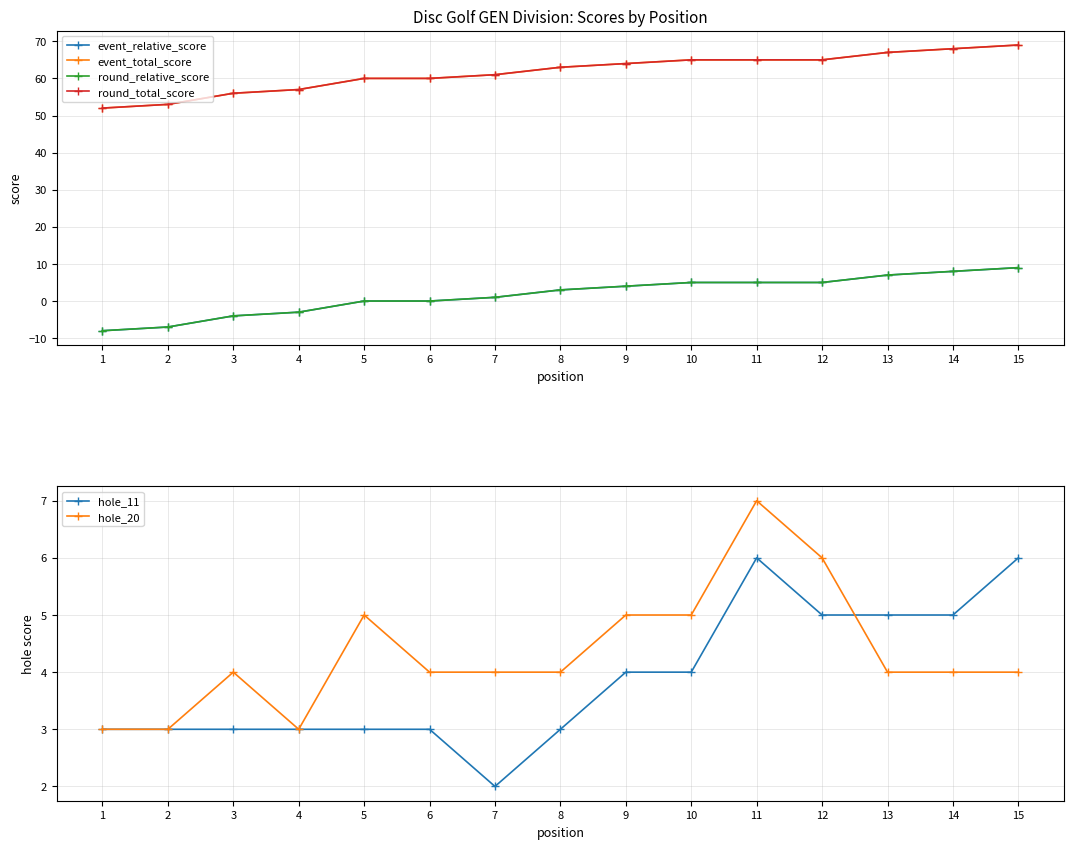

True or false: event_total_score and hole_20 cross at least once.

False